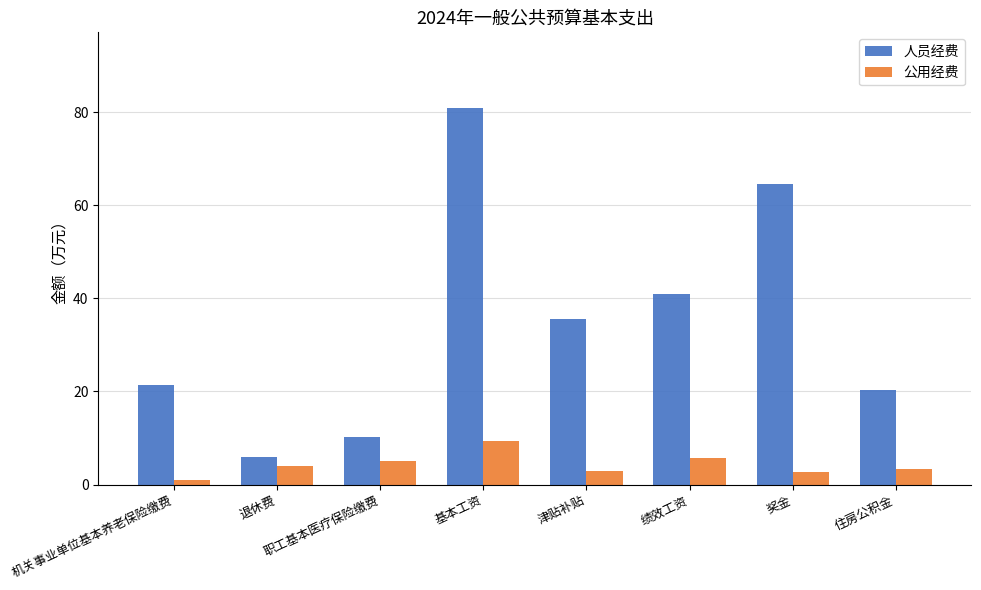

How many distinct data groups are displayed?

2